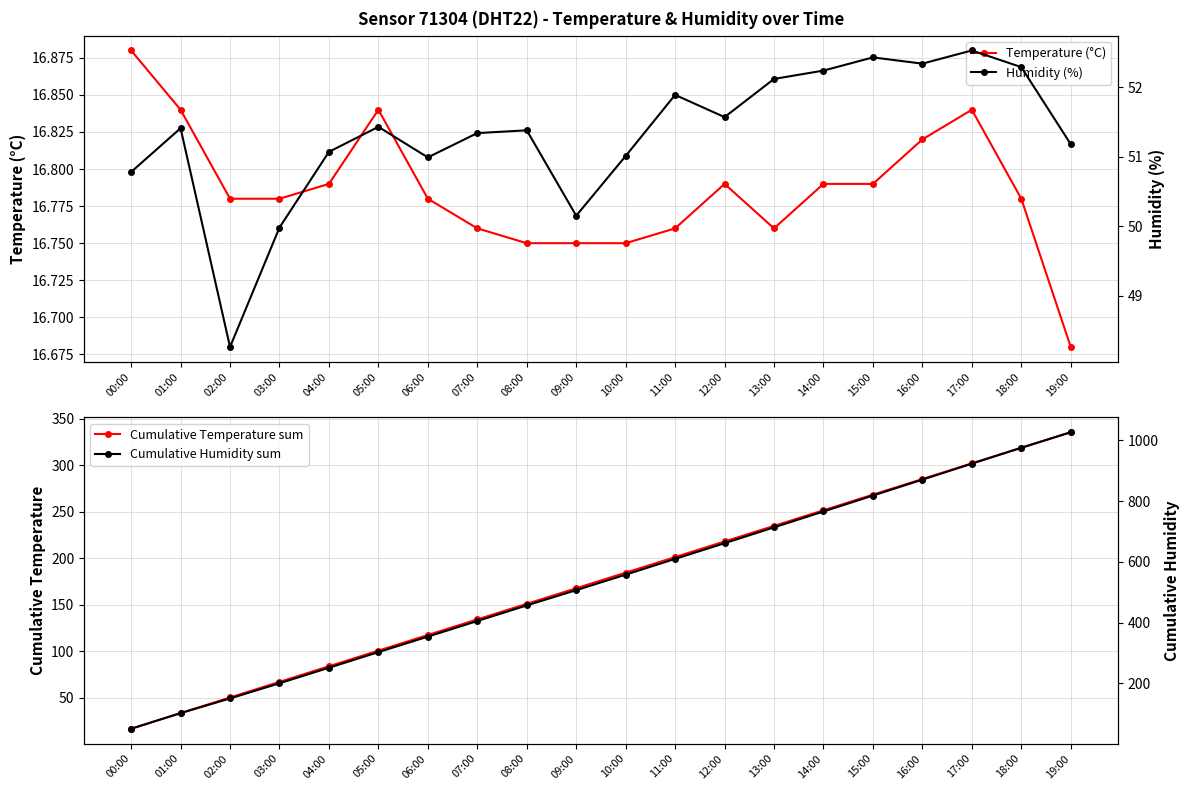

Reading left to right, list all the values displayed in this chart.

Temperature (°C): 16.9	16.8	16.8	16.8	16.8	16.8	16.8	16.8	16.8	16.8	16.8	16.8	16.8	16.8	16.8	16.8	16.8	16.8	16.8	16.7
Cumulative Temperature sum: 16.9	33.7	50.5	67.3	84.1	100.9	117.7	134.4	151.2	167.9	184.7	201.5	218.2	235.0	251.8	268.6	285.4	302.2	319.0	335.7
Humidity (%): 50.8	51.4	48.3	50.0	51.1	51.4	51.0	51.3	51.4	50.1	51.0	51.9	51.6	52.1	52.2	52.4	52.3	52.5	52.3	51.2
Cumulative Humidity sum: 50.8	102.2	150.4	200.4	251.5	302.9	353.9	405.3	456.6	506.8	557.8	609.7	661.3	713.4	765.6	818.0	870.4	922.9	975.2	1026.4